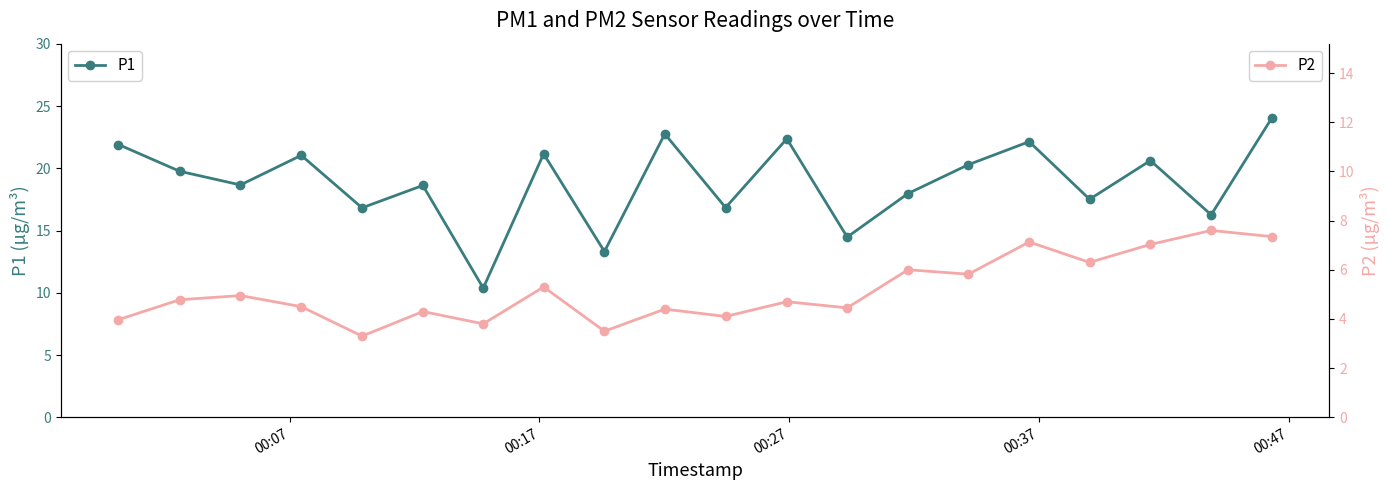

What is the smallest value displayed?

3.3